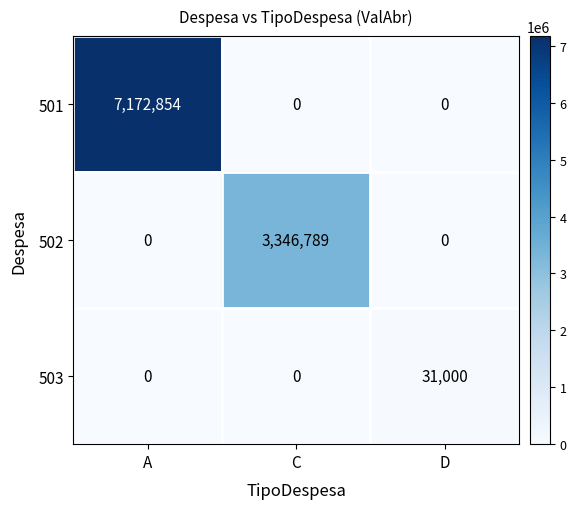

How many values in the 502 series exceed 0?

1